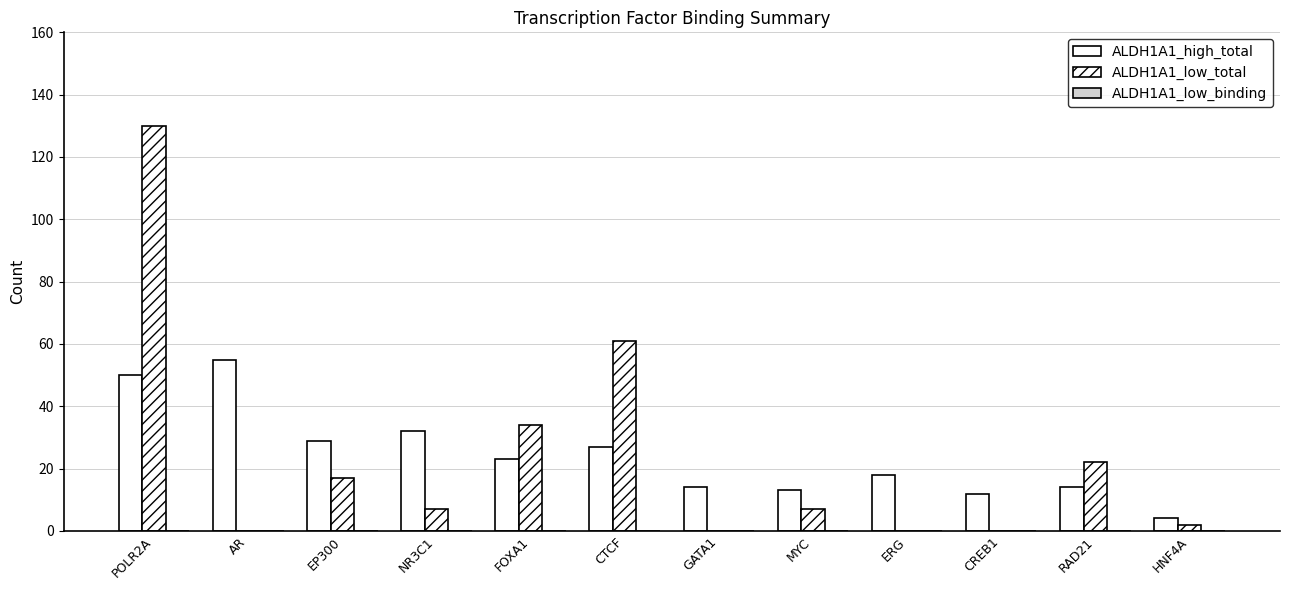

How many groups of bars are there?

12